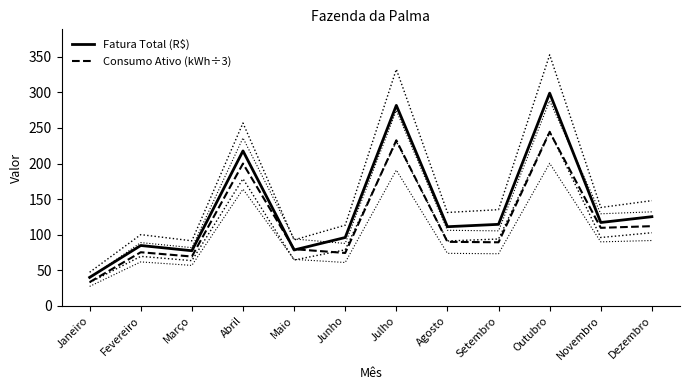

How many categories are shown in the chart?

12